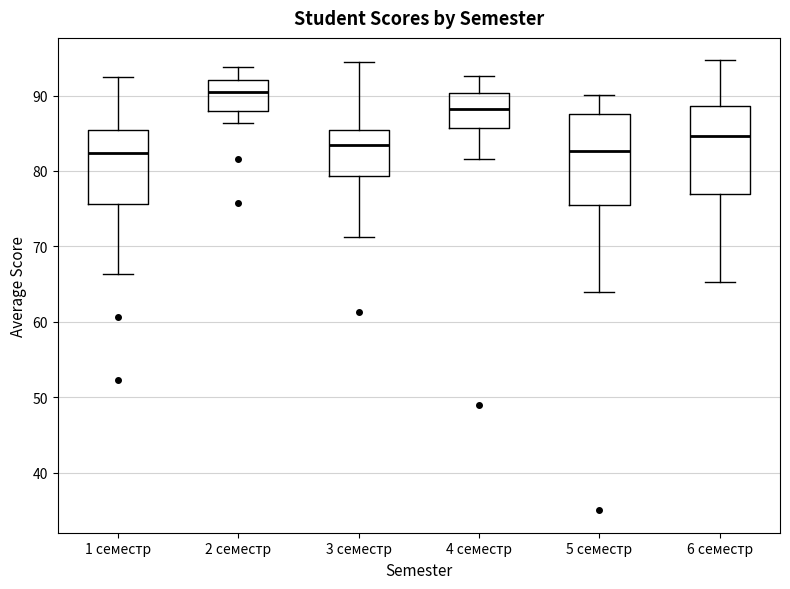

Where is the lower edge of the box for 2 семестр on the y-axis? The values are not printed on the chart, so give them approximately, as read against the axis.

88